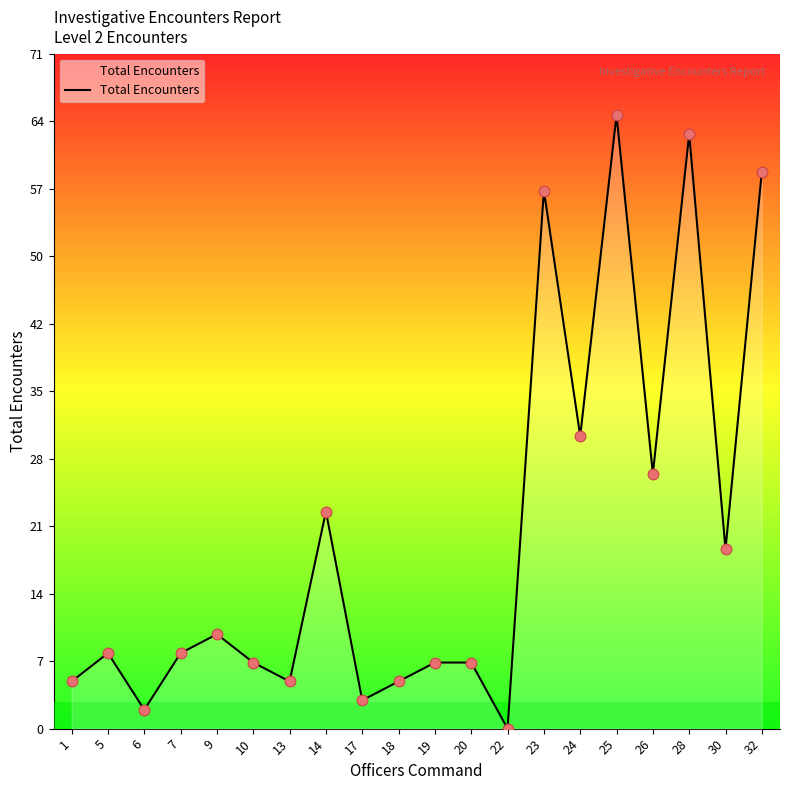

What is the change in value from 14 to 26?

+4